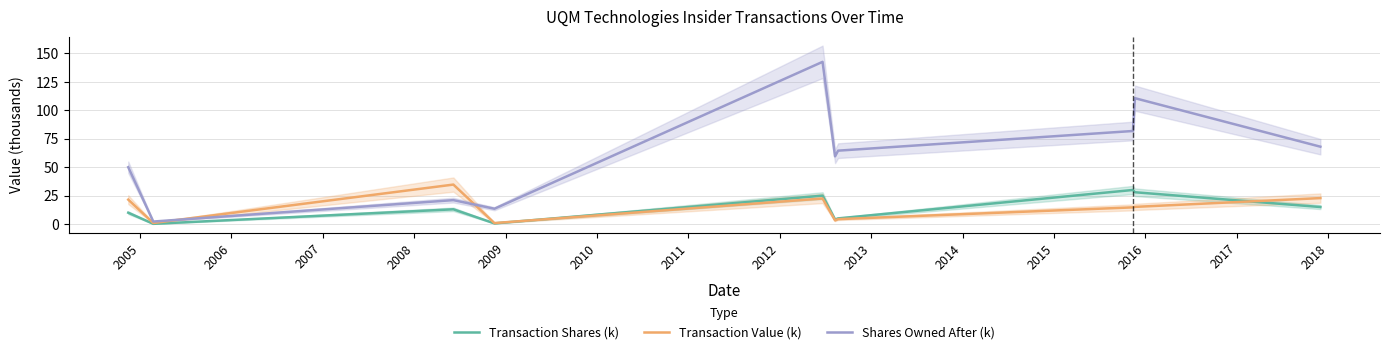

What is the maximum value for Transaction Value (k)?

34.7